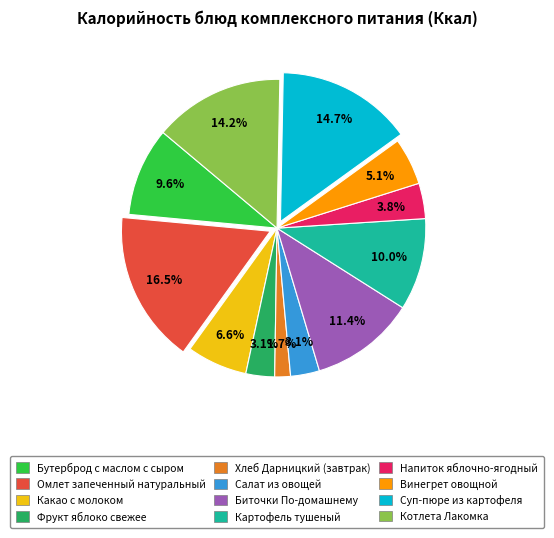

Does any single category account for the majority?

No